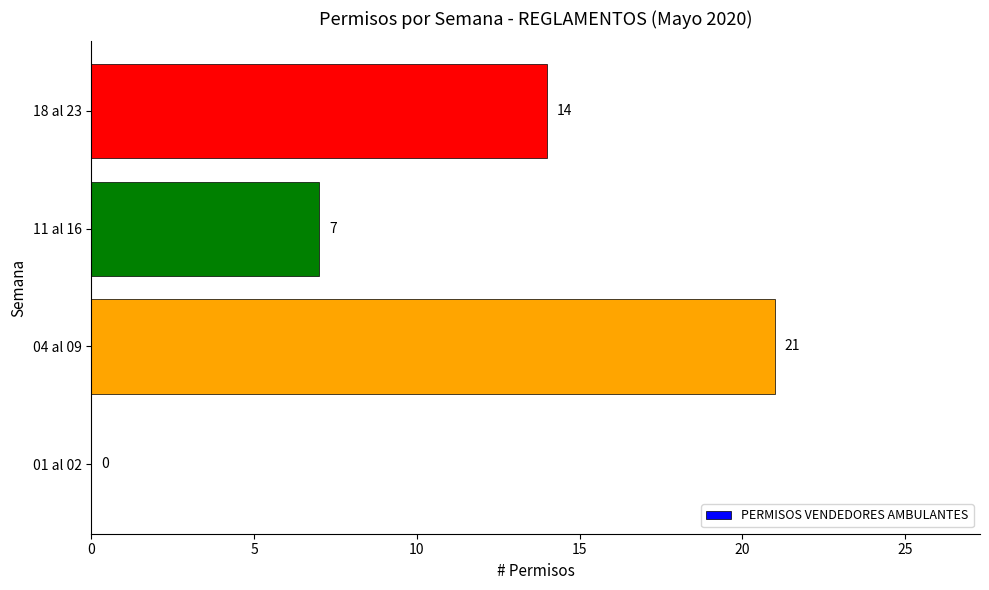

Reading bottom to top, what are all the values shown in this chart?

01 al 02=0	04 al 09=21	11 al 16=7	18 al 23=14